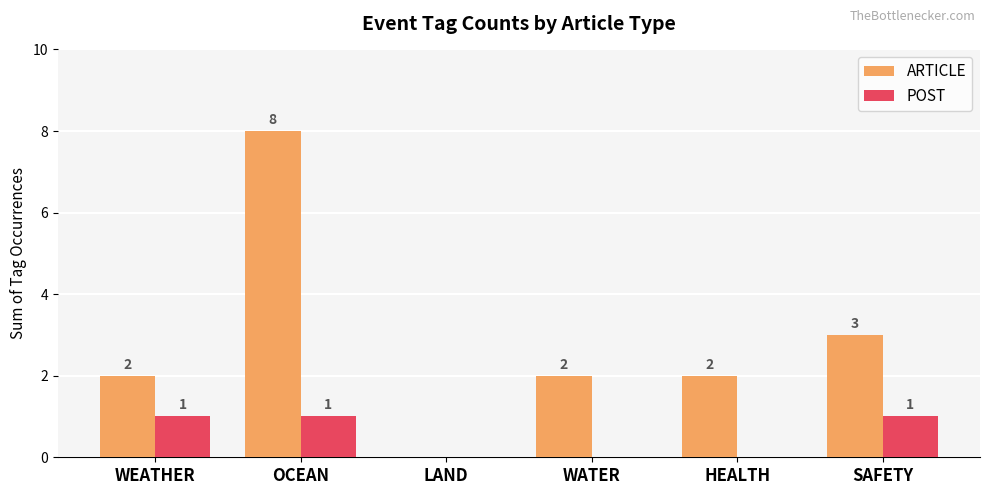

Count the number of data series in this chart.

2